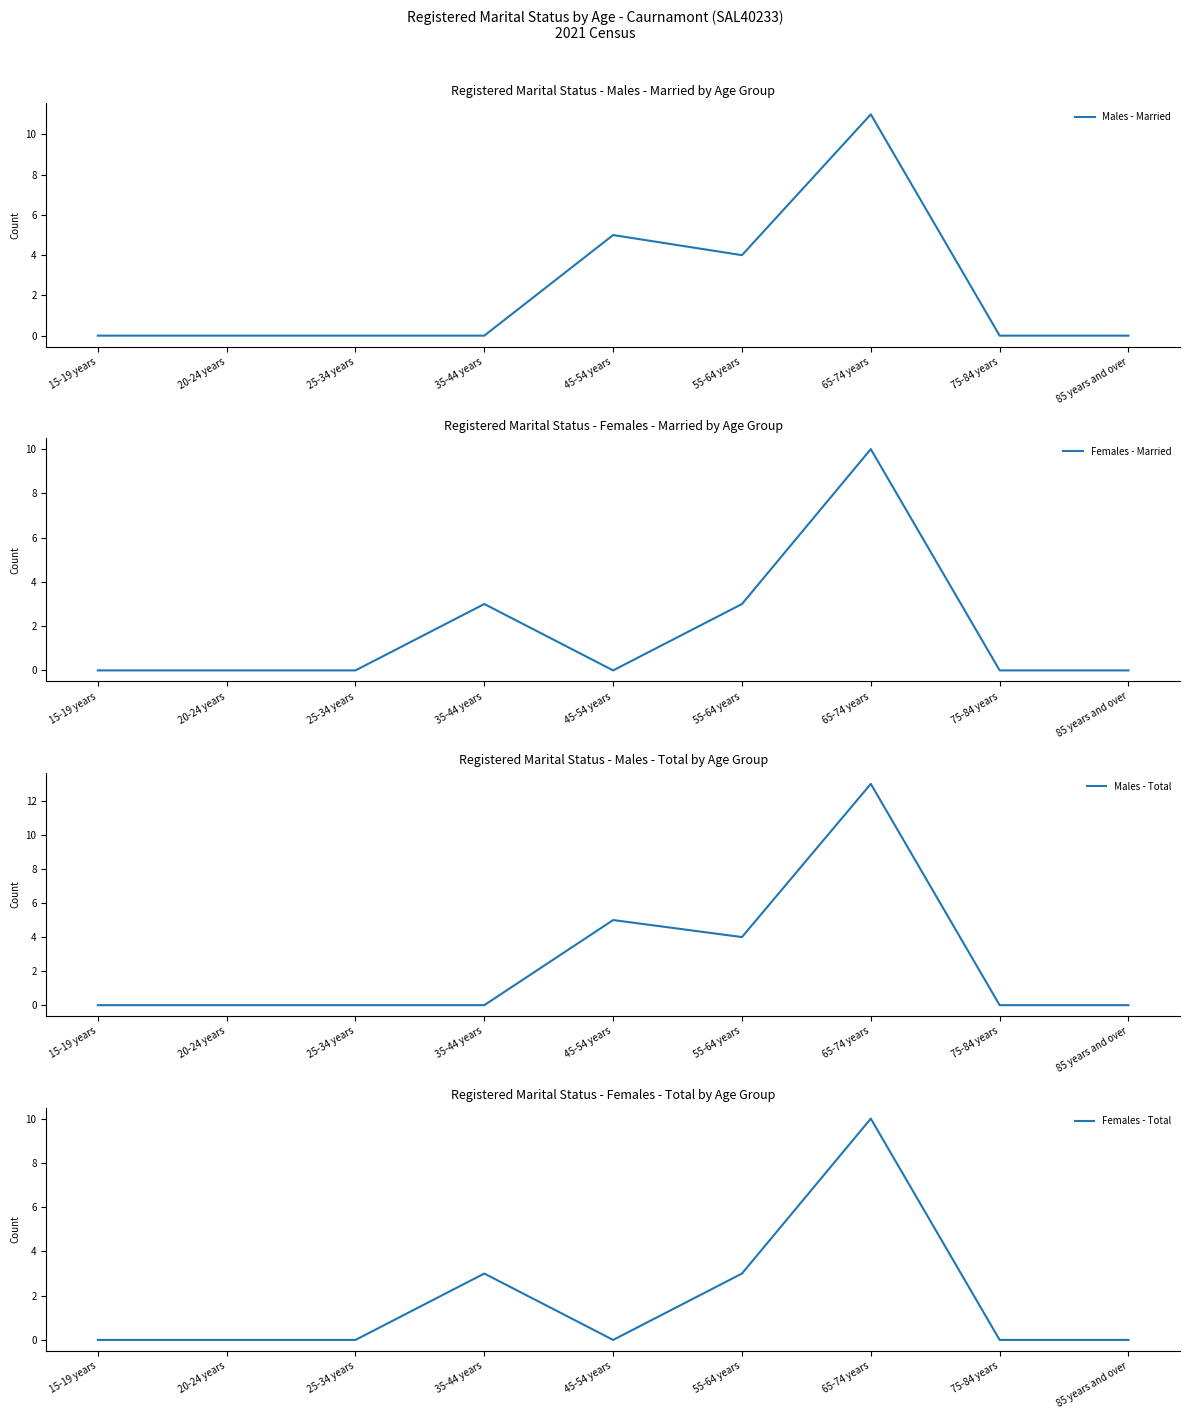

Is it true that Males - Total equals 2 at 55-64 years?

False